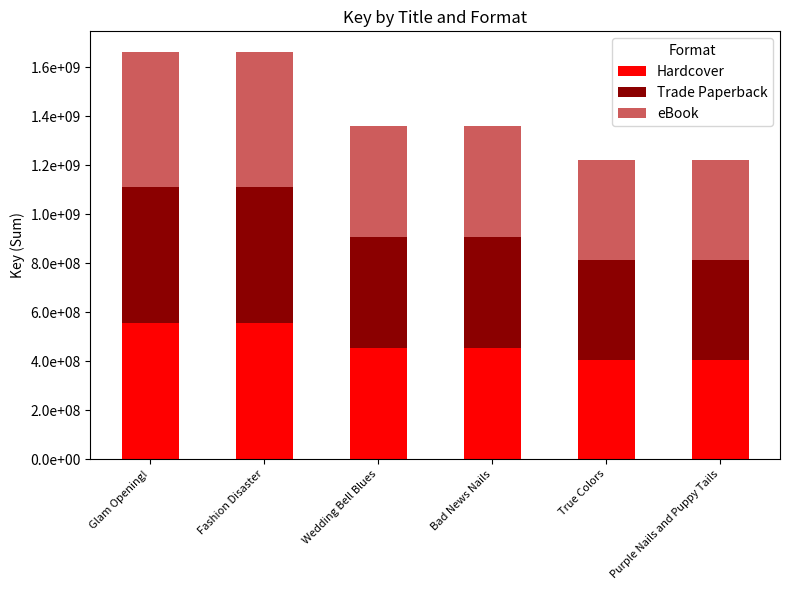

What are all the series names shown in the legend?

Hardcover, Trade Paperback, eBook